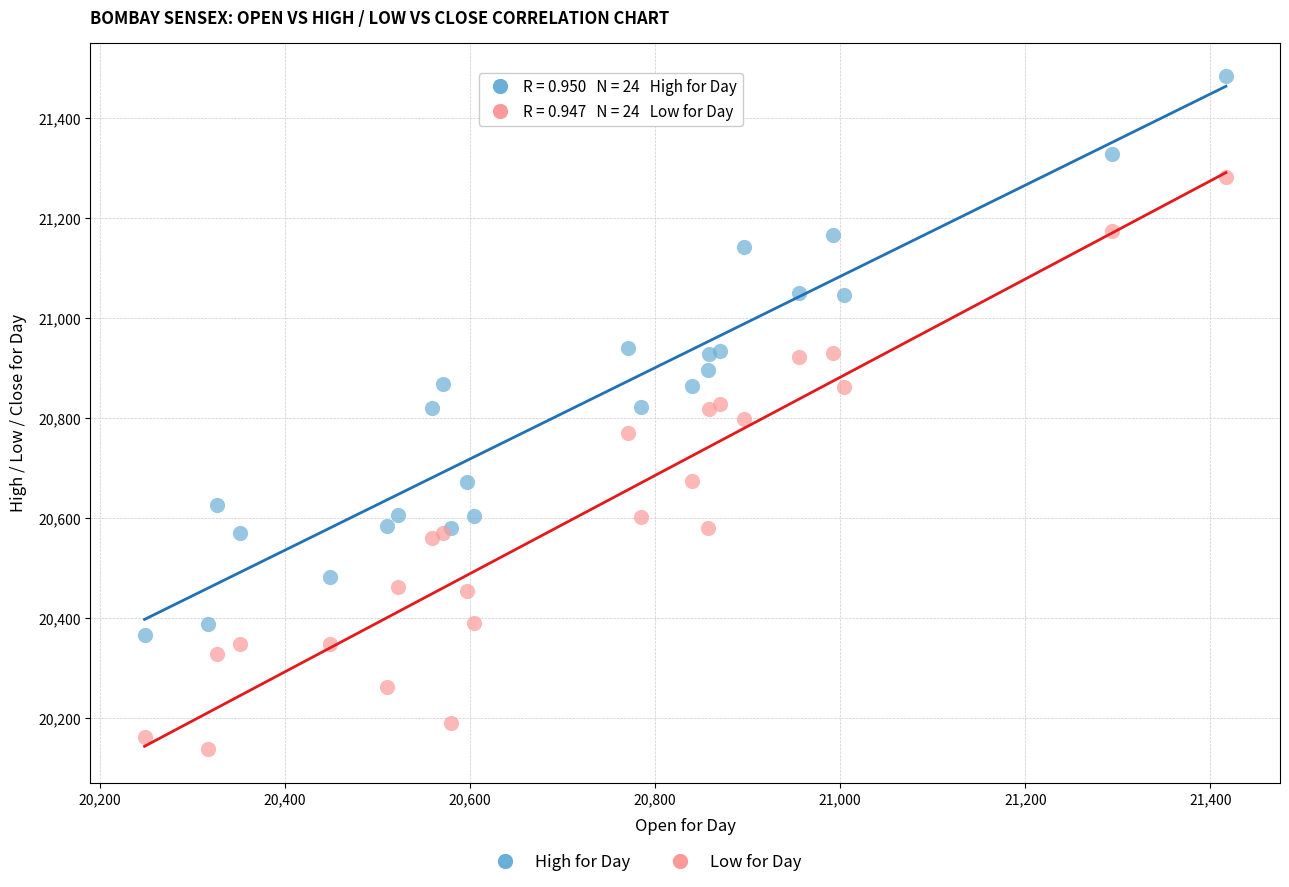

What is the X range (max minus min) for the scatter plot?

1168.2